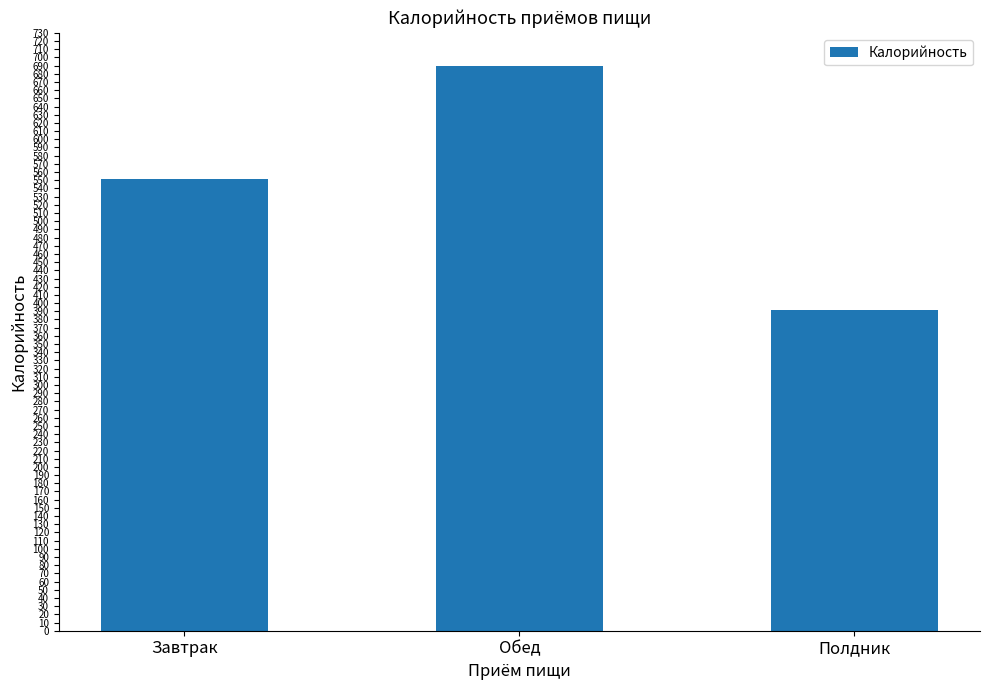

Reading left to right, list all the values displayed in this chart.

Завтрак=551.2	Обед=689.9	Полдник=391.1